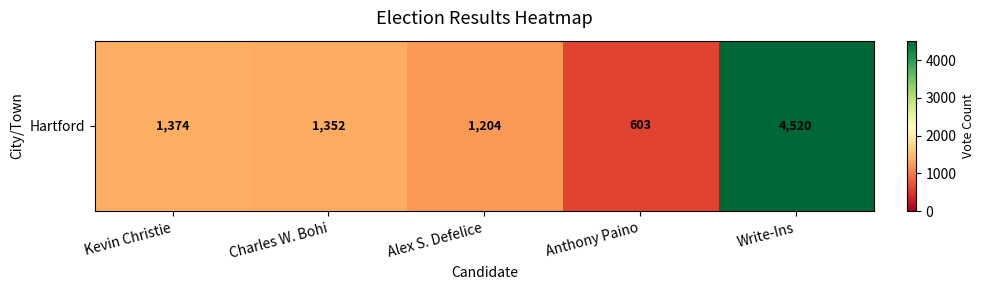

True or false: the data shows 289 at Kevin Christie.

False